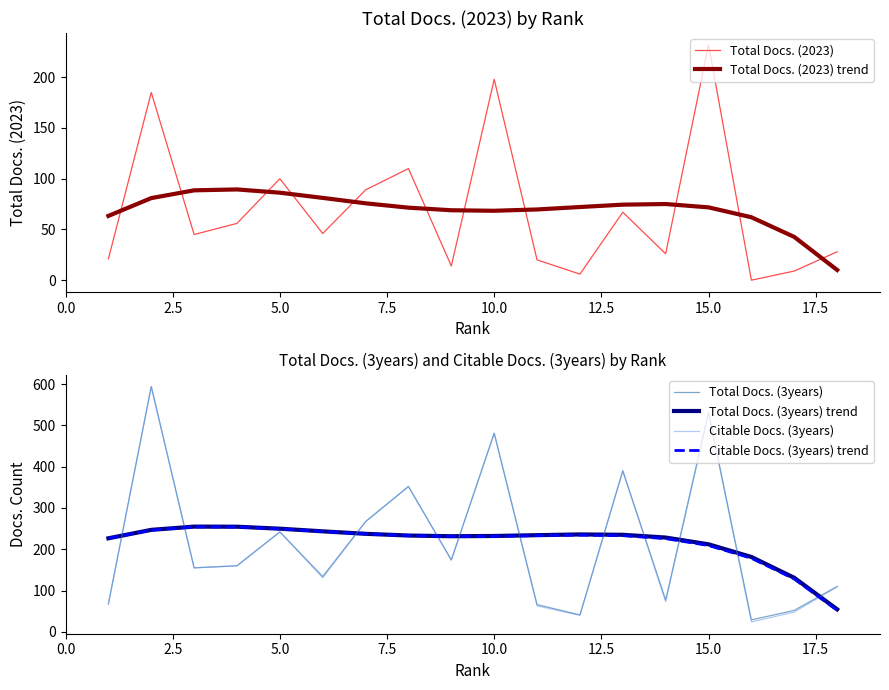

The value of Total Docs. (2023) at 5.0 is 100.0. True or false?

True